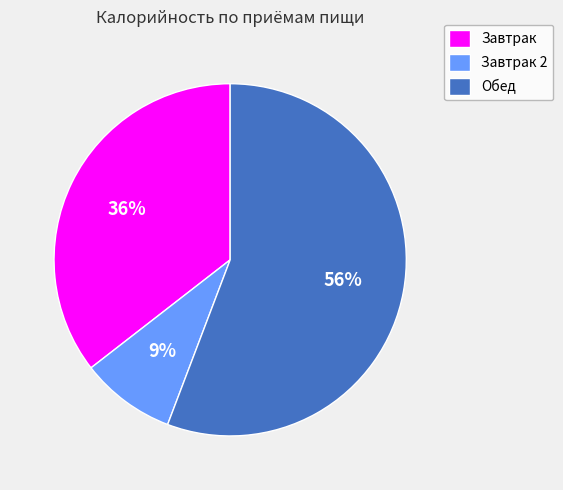

The Обед slice represents 56% of the pie. True or false?

True